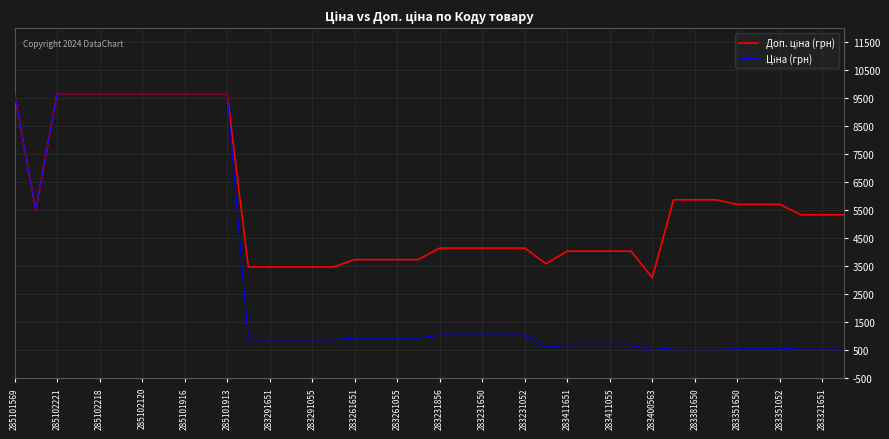

What is the smallest value displayed?

514.7